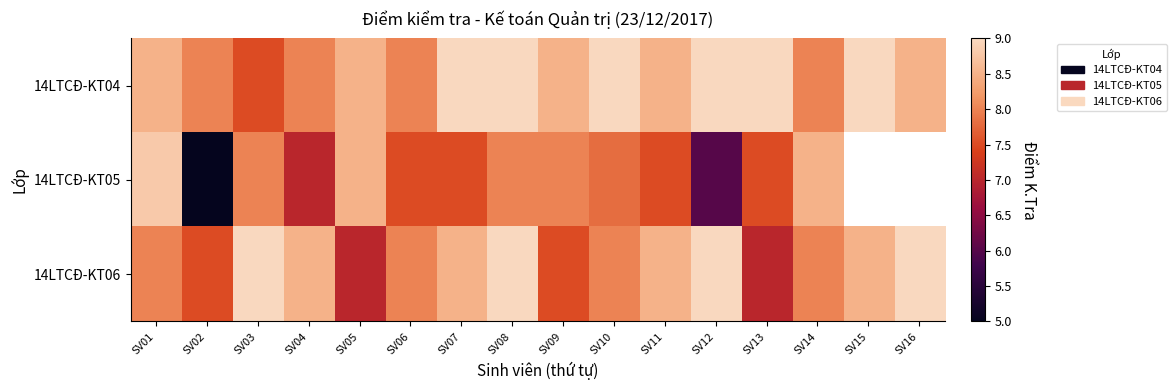

Rank the categories by 14LTCĐ-KT06 value from lowest to highest.

SV05, SV13, SV02, SV09, SV01, SV06, SV10, SV14, SV04, SV07, SV11, SV15, SV03, SV08, SV12, SV16